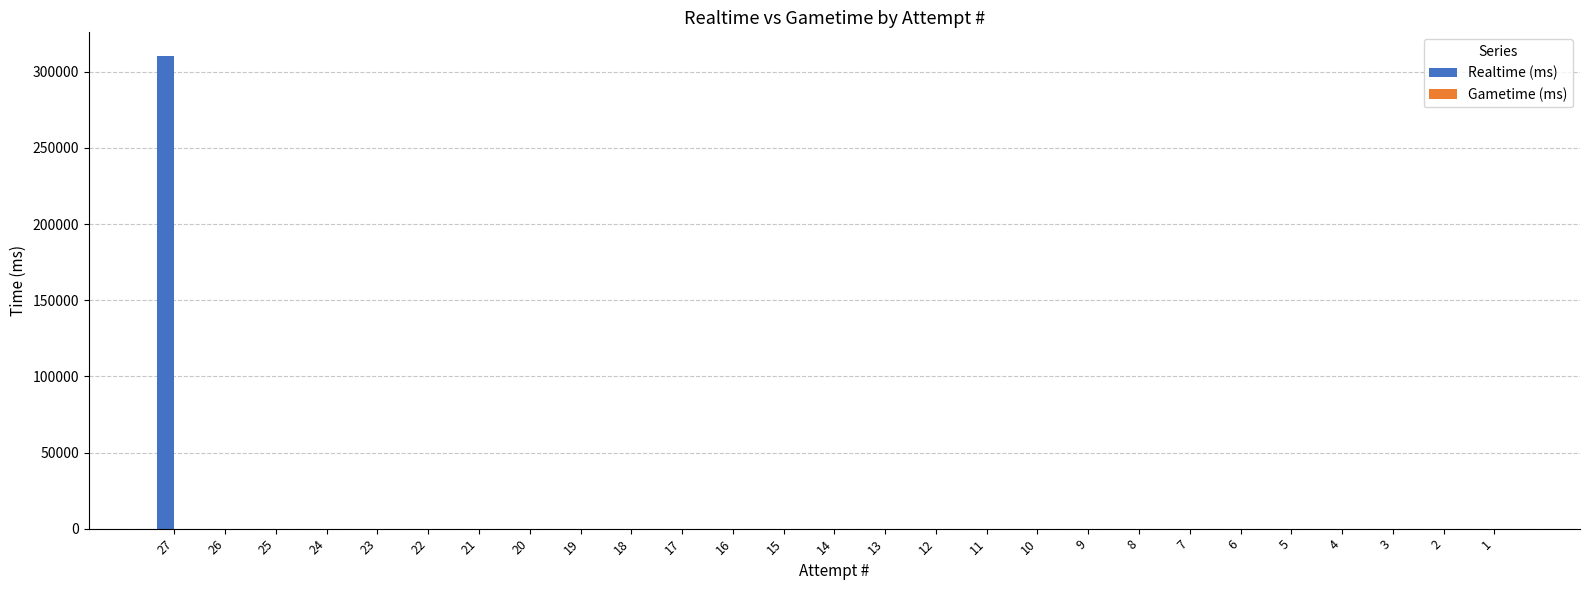

What is the sum of all values?

310433